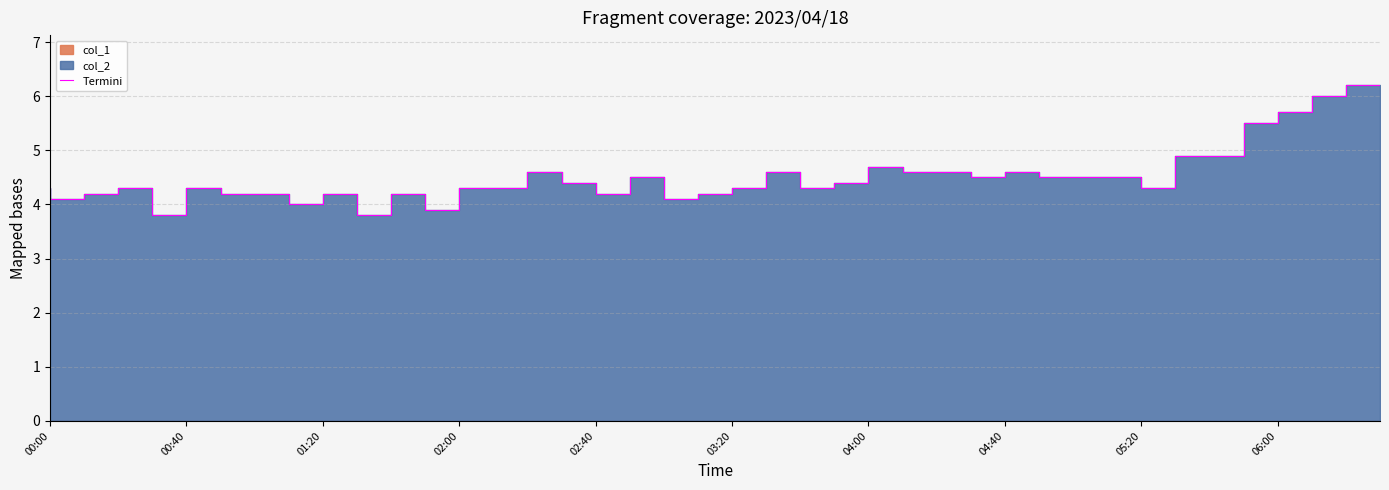

Where does the data first go above 4?

00:00